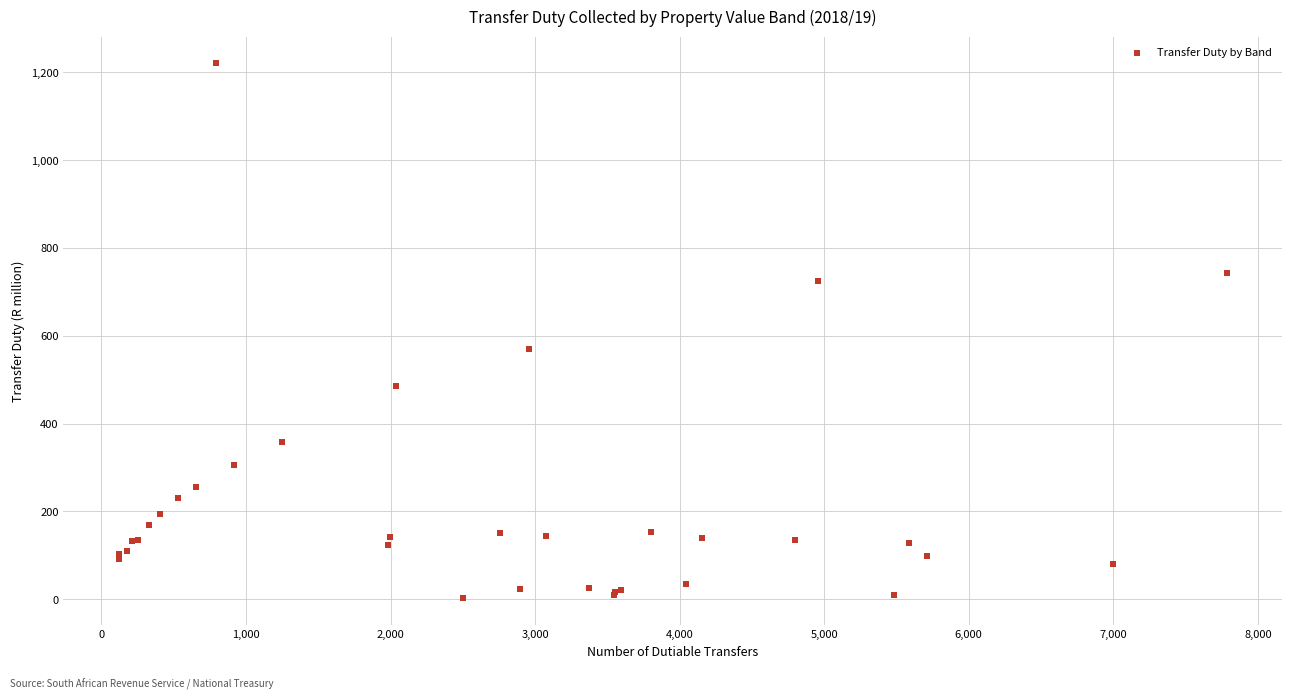

What Y value in the scatter plot is closest to 611?

570.6